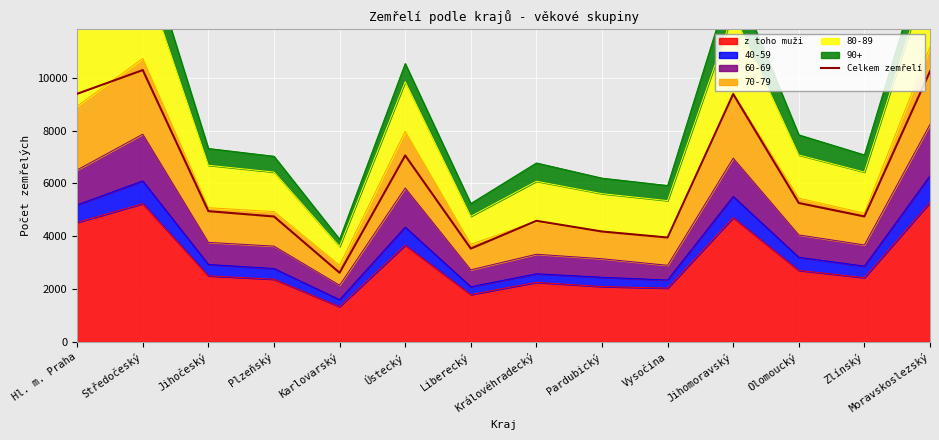

Reading right to left, transcribe all the data shown in this chart.

10244	4751	5259	9384	3953	4180	4586	3534	7060	2619	4749	4951	10292	9395